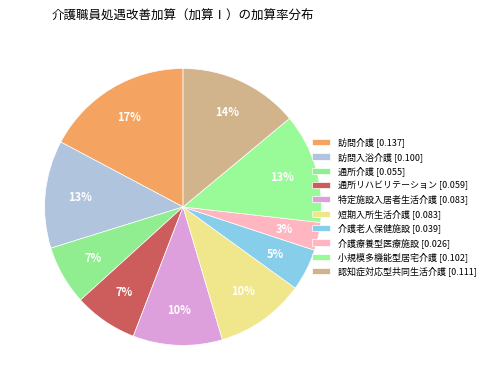

Is there a majority slice in this chart?

No